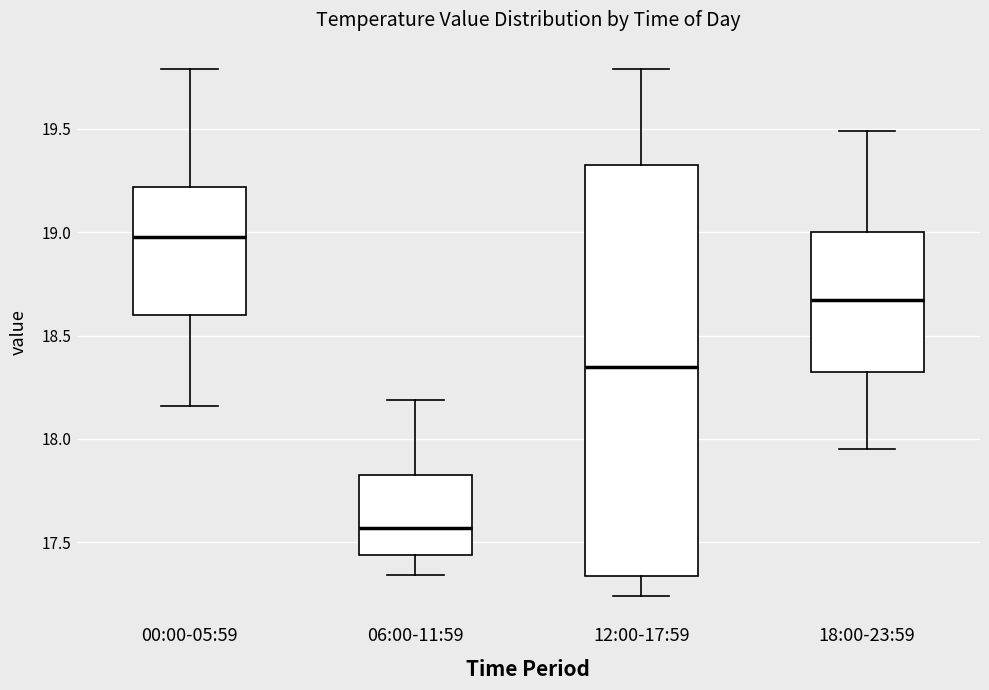

Comparing the boxes themselves (not the whiskers), which one is the tallest?

12:00-17:59